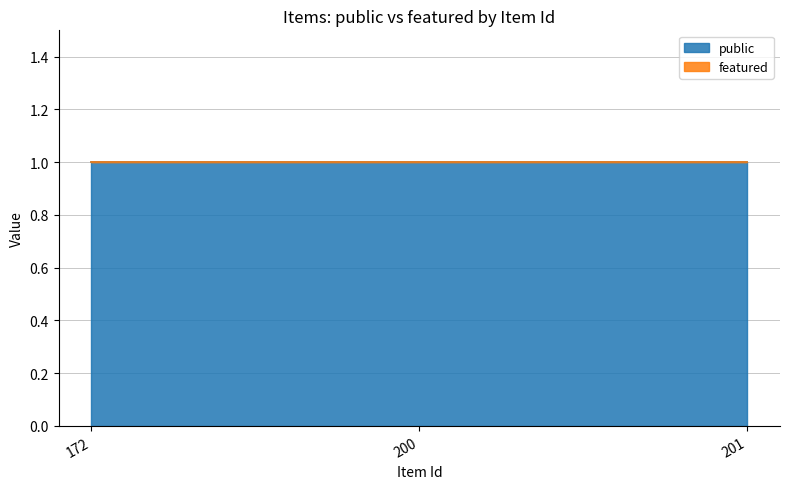

Rank the series at 172 from lowest to highest value.

featured, public